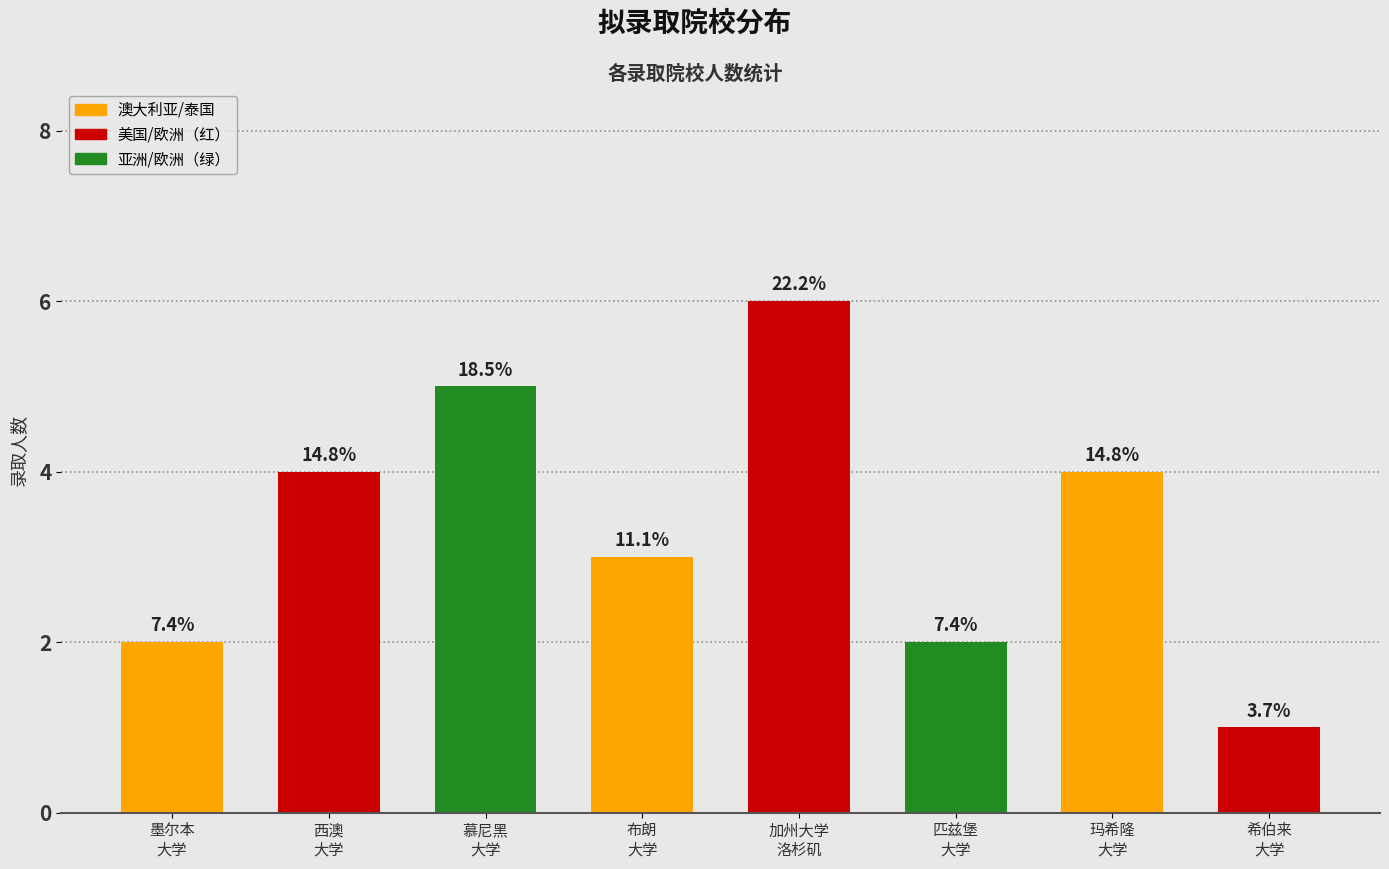

Are the bars horizontal?

No